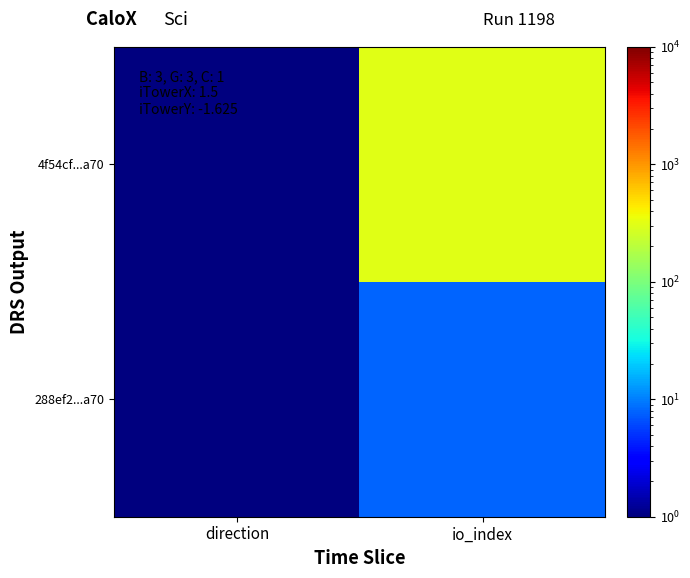

At how many categories does at least one series exceed 222?

1